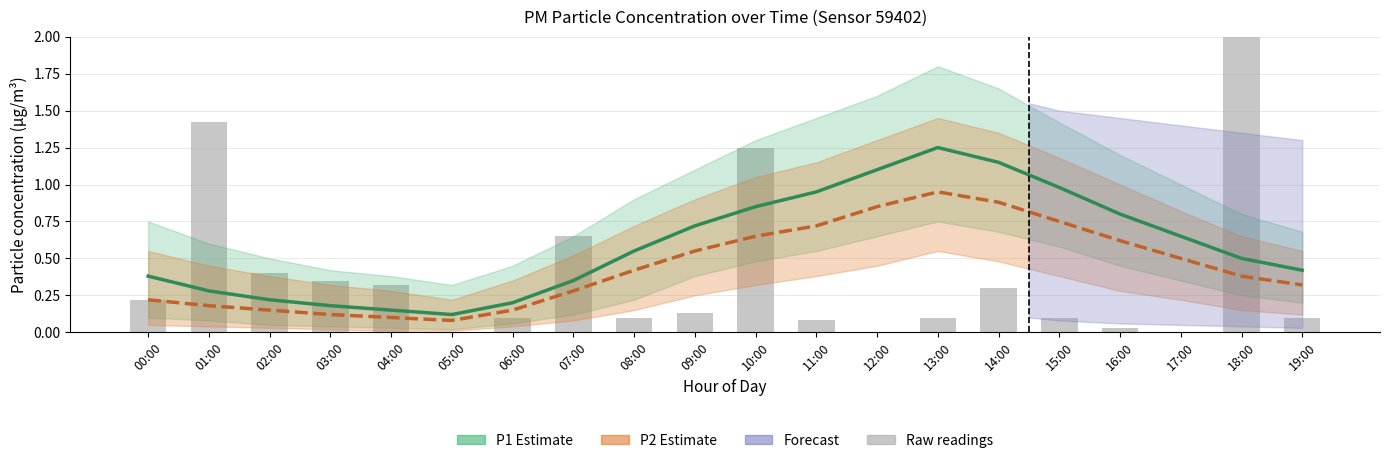

At which category does the chart reach its peak across all series?

18:00